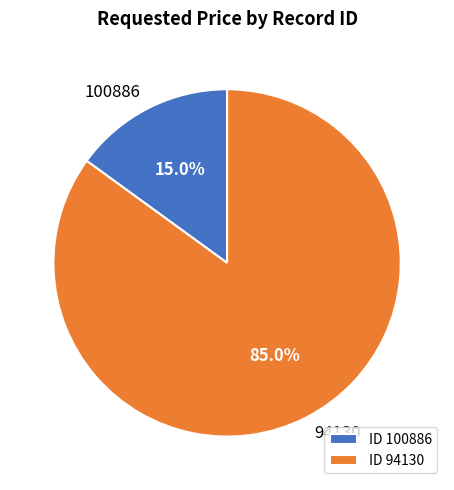

Which category has the biggest portion of the pie?

94130